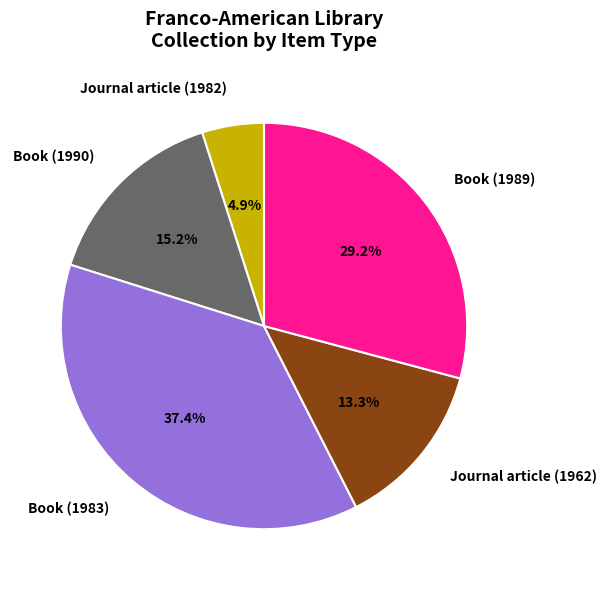

How much of the chart is everything except Journal article (1962)?

86.7%